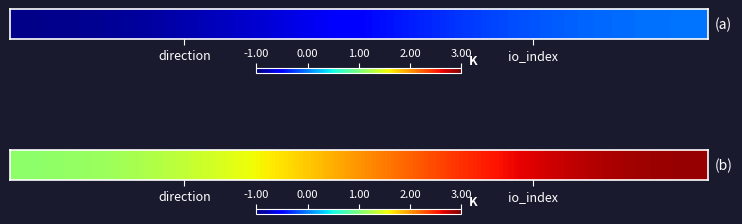

What is the greatest value displayed?

3